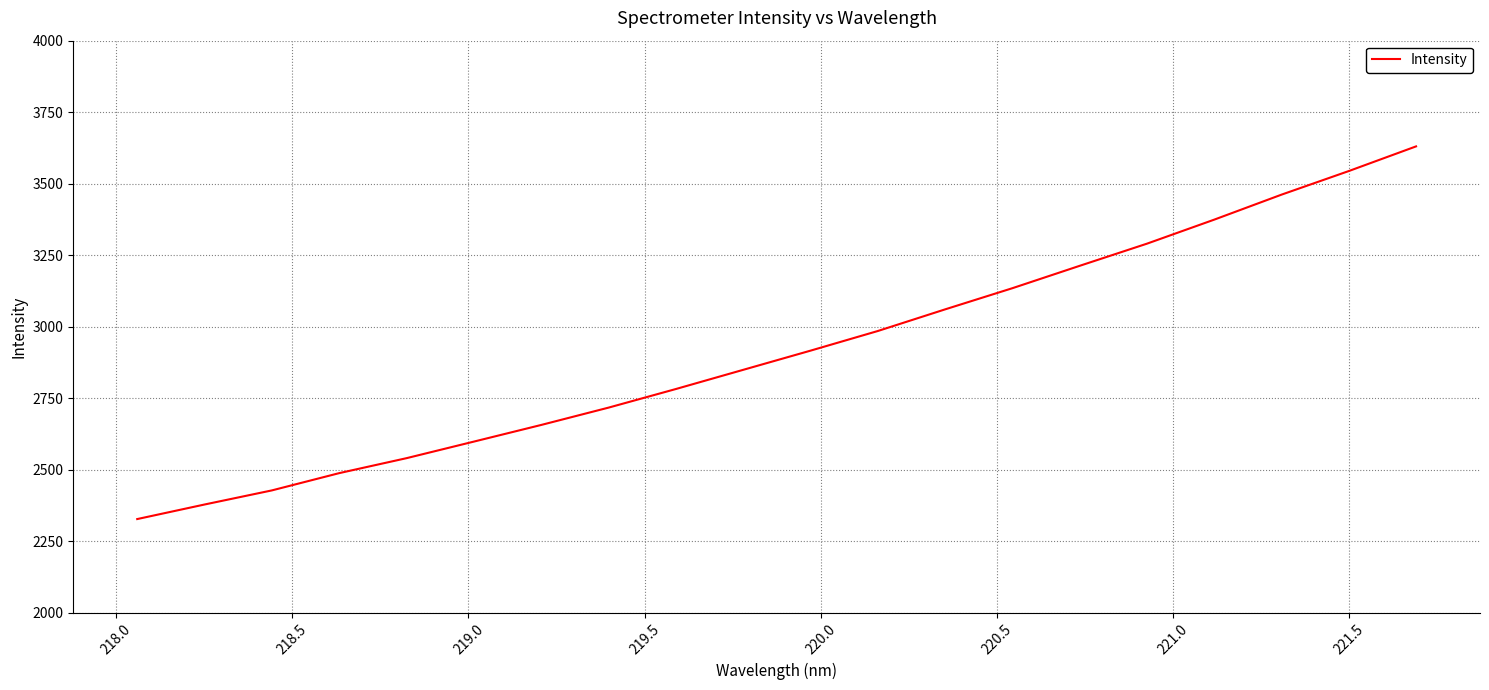

Reading left to right, extract all data points from this chart.

2328.1	2379.0	2428.3	2488.7	2541.0	2598.9	2657.1	2717.6	2782.6	2849.7	2916.7	2985.4	3061.0	3135.0	3213.2	3290.6	3374.6	3461.9	3544.4	3630.5